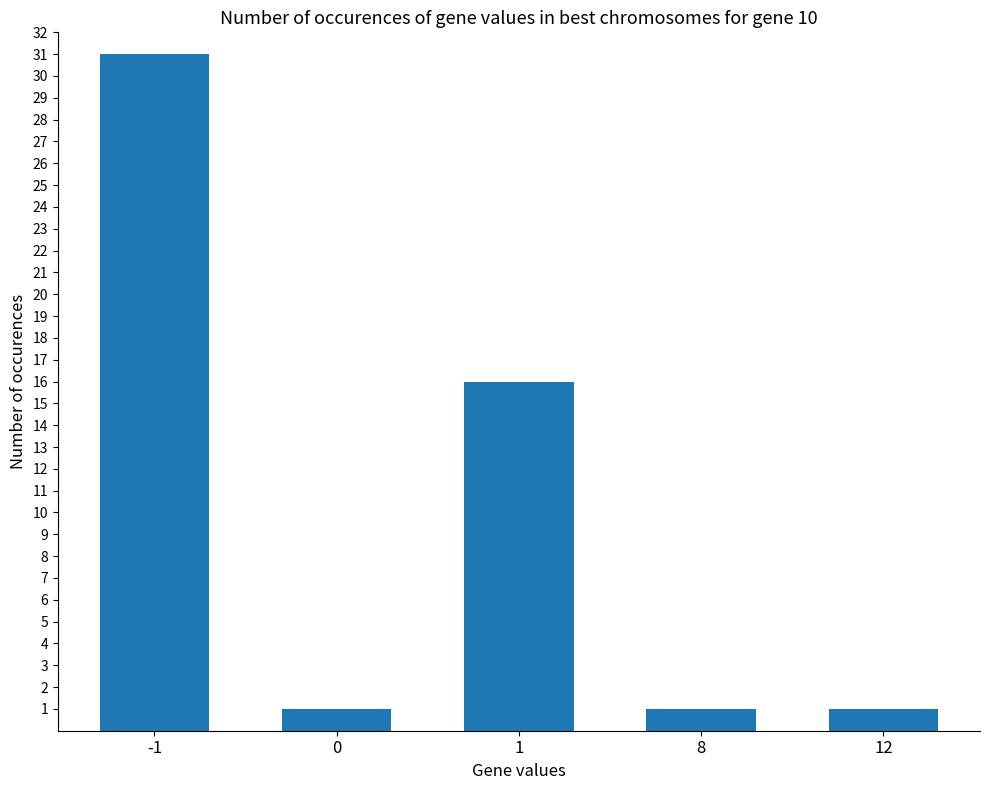

Does the chart contain any negative values?

No